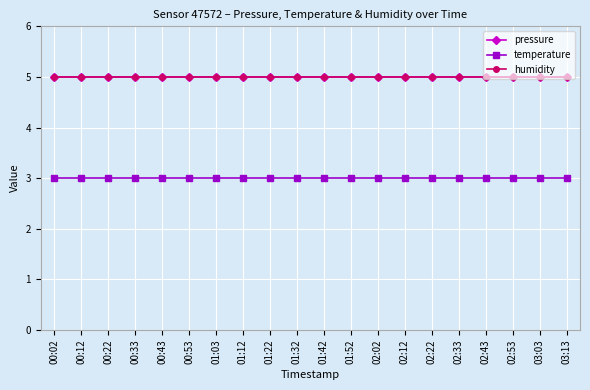

What position from the right is 01:12?

13